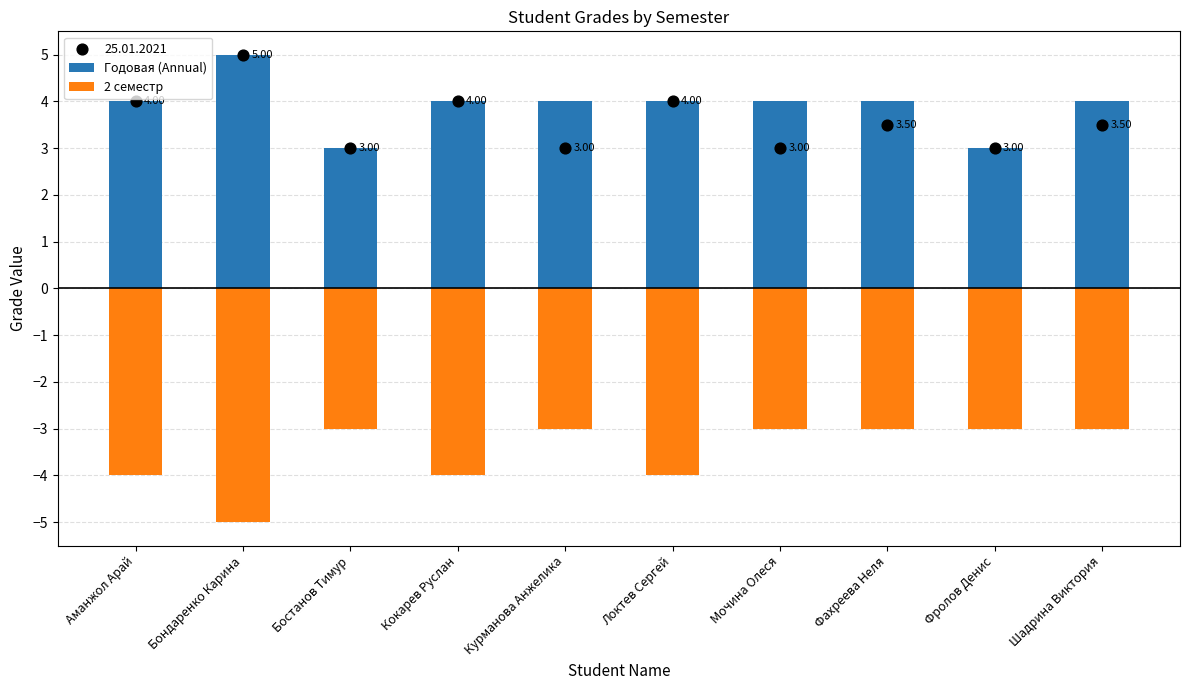

Is the value of Годовая (Annual) at Бондаренко Карина greater than the value of 2 семестр at Мочина Олеся?

Yes